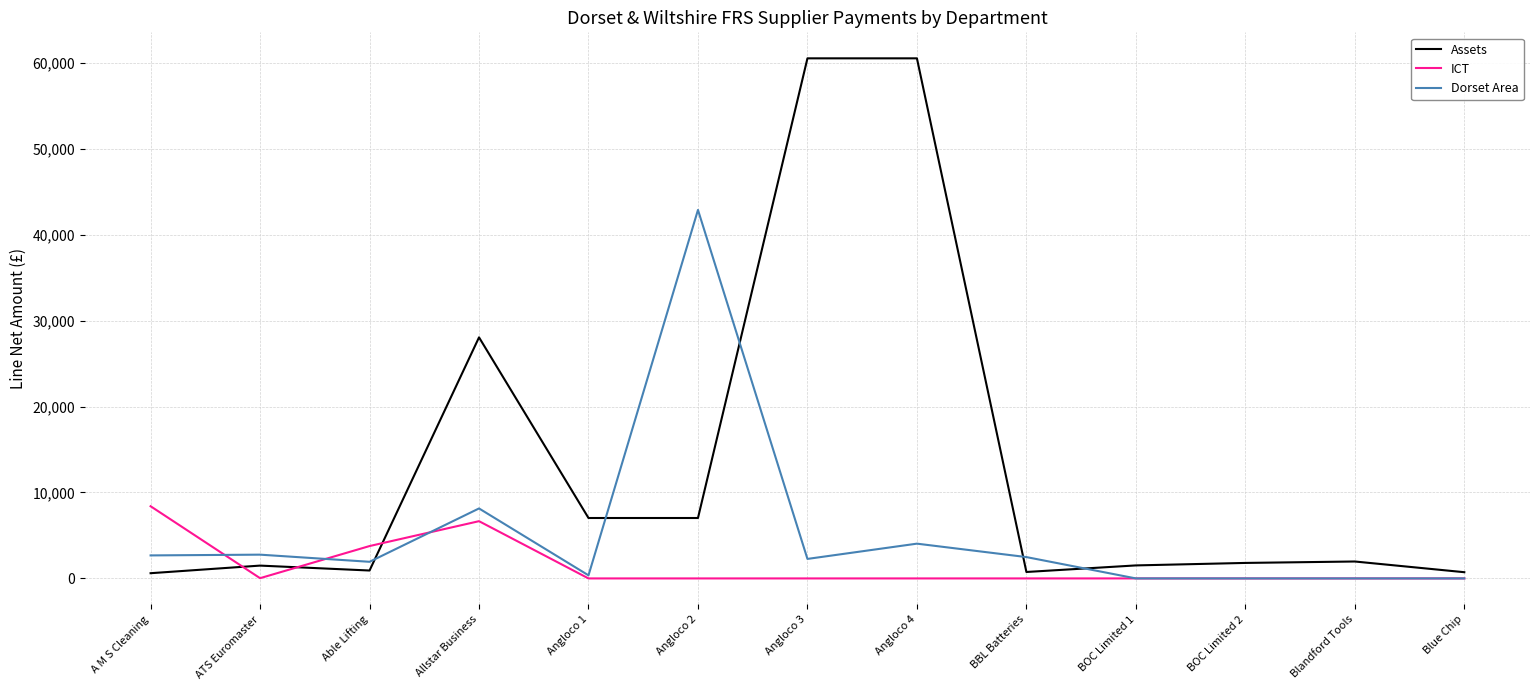

Which series changed the most between Allstar Business and BOC Limited 1?

Assets